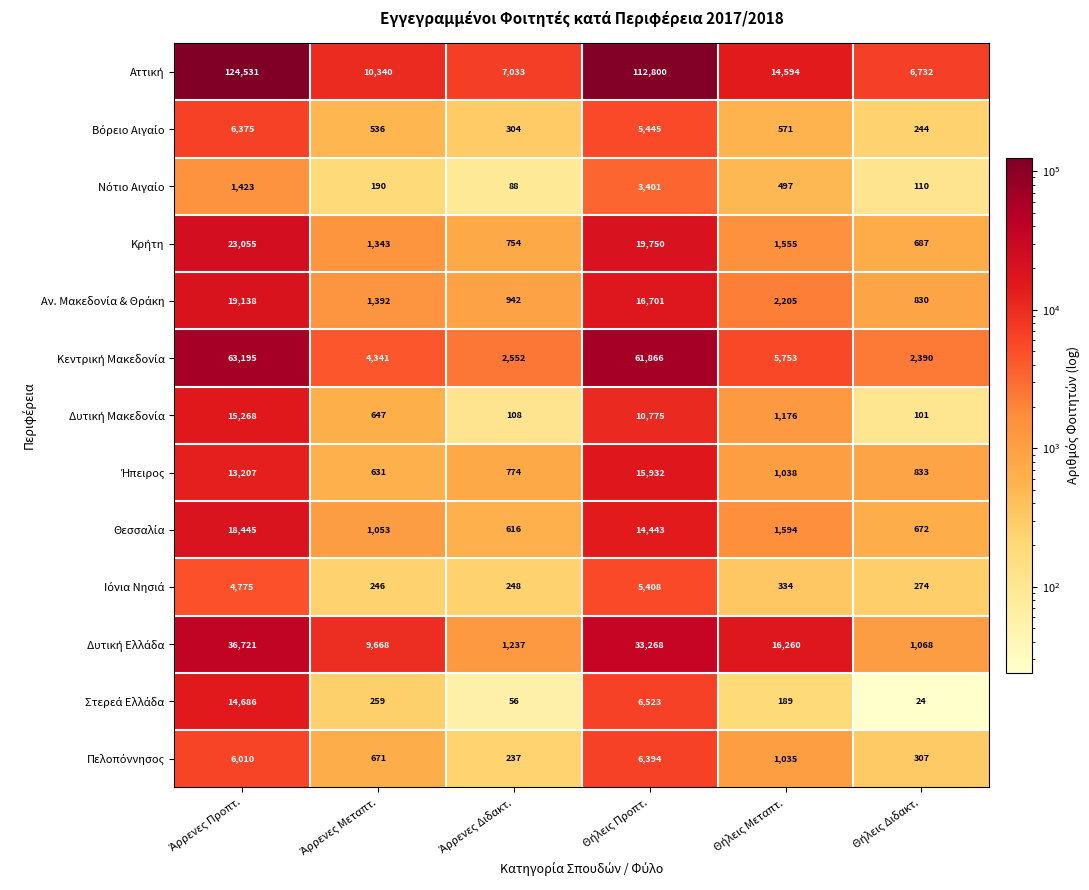

What is the smallest value displayed?

24